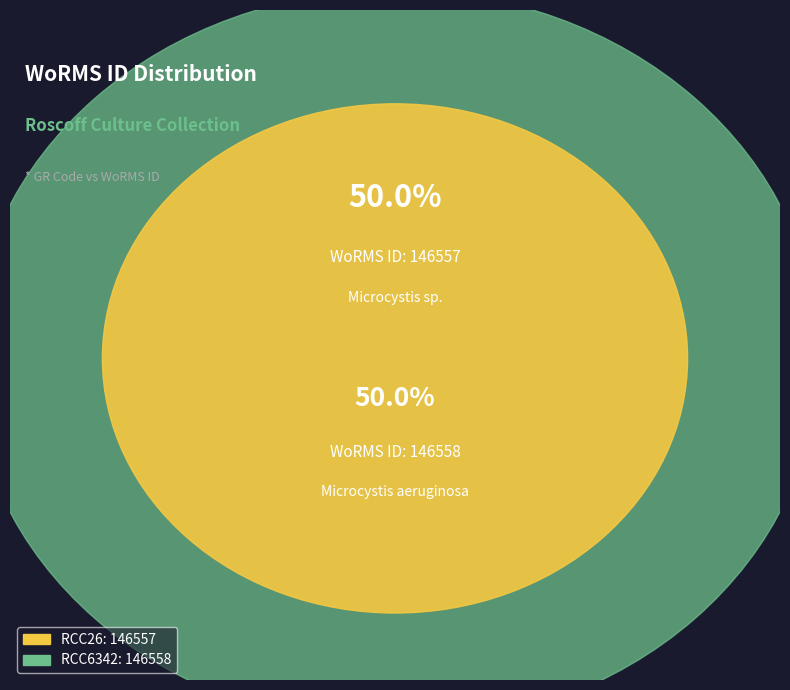

Is it true that RCC26 is 44% of the pie?

False